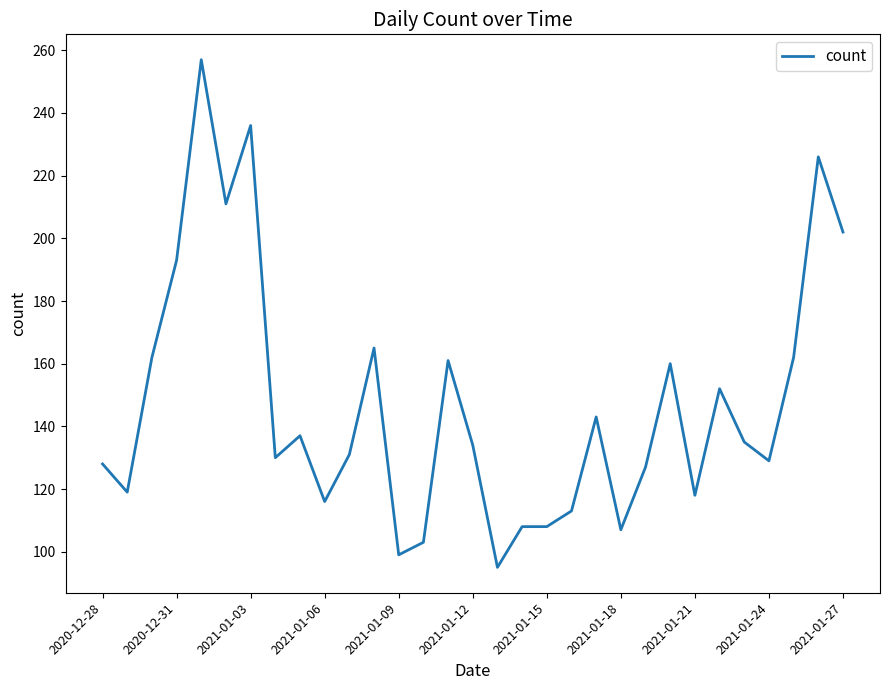

What is the greatest value displayed?

257